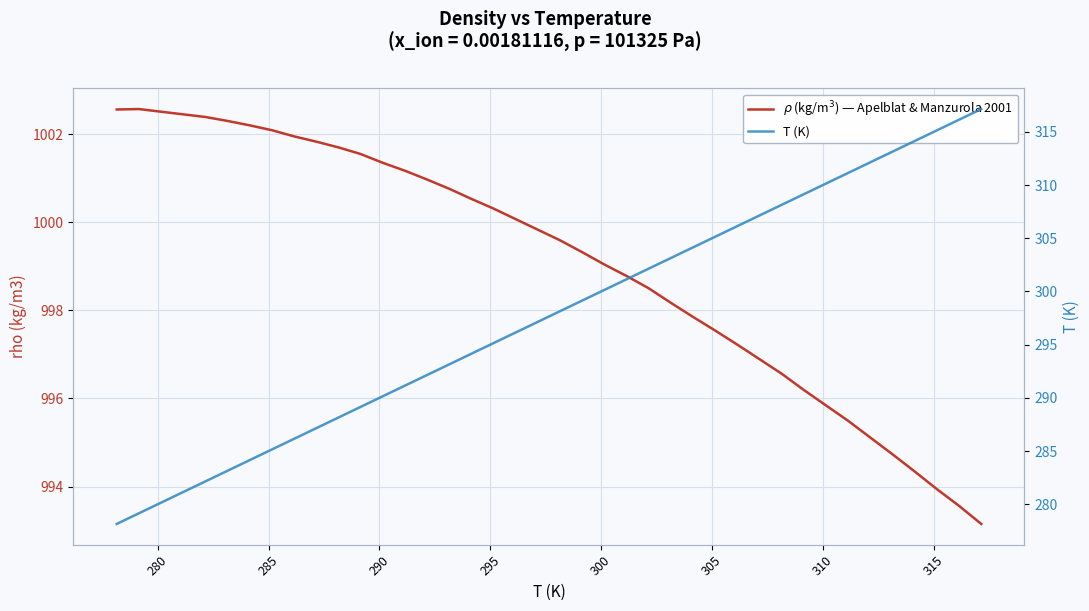

How many series are shown in this chart?

2